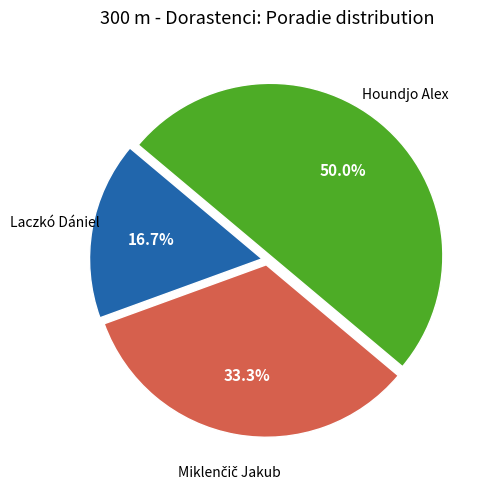

Which slice is the smallest?

Laczkó Dániel